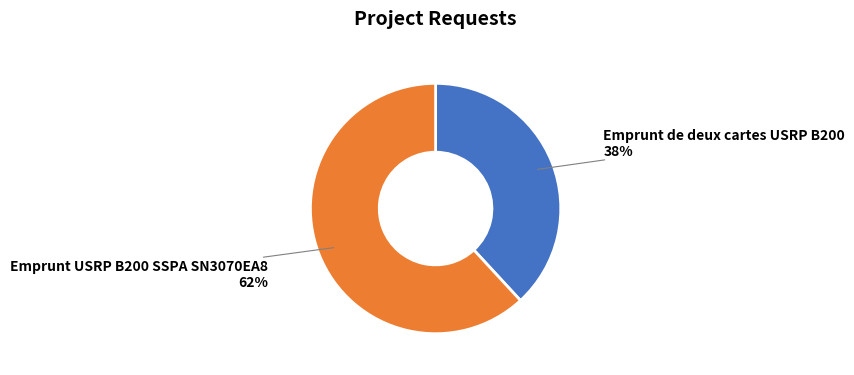

To the nearest percent, what is the difference between the largest and smallest slice percentages?

24%